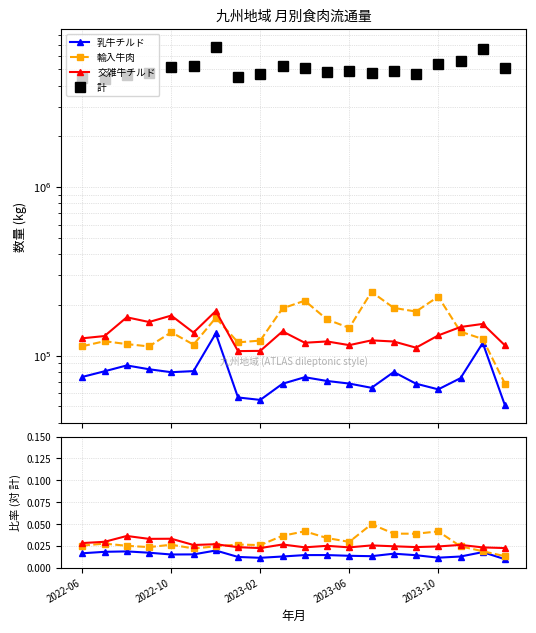

What is the total value across all series at 15?

4675642.1